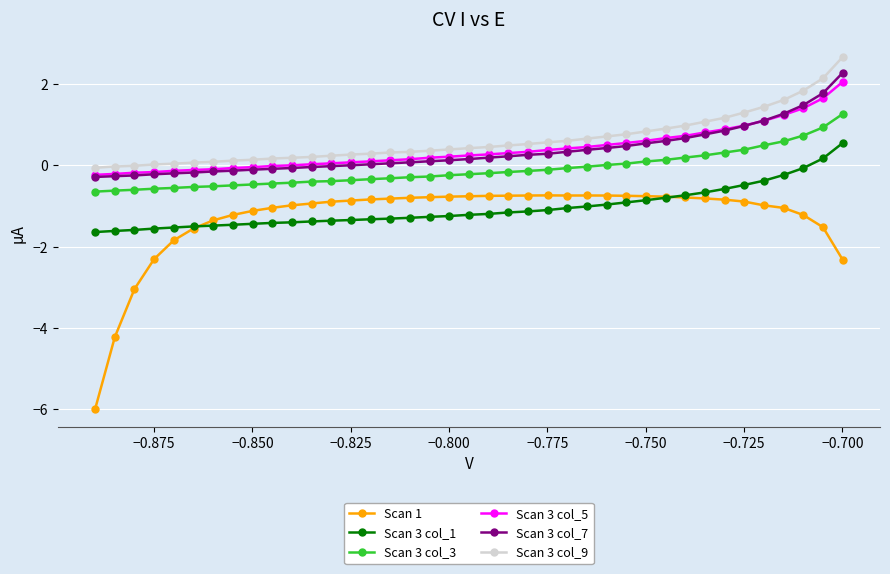

At how many categories does at least one series exceed -5?

39